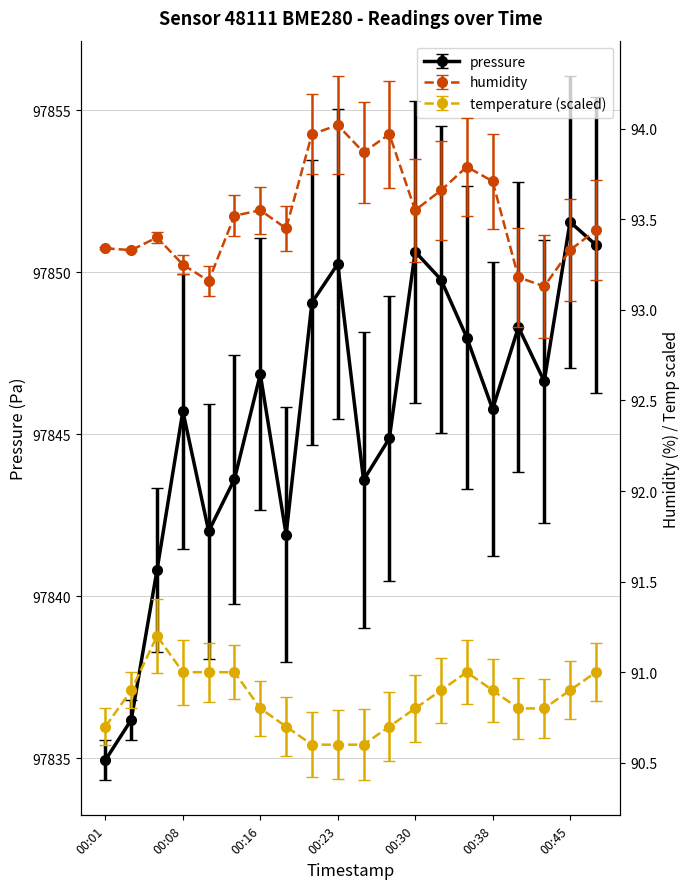

Between 00:18 and 00:43, which series saw the biggest shift?

pressure